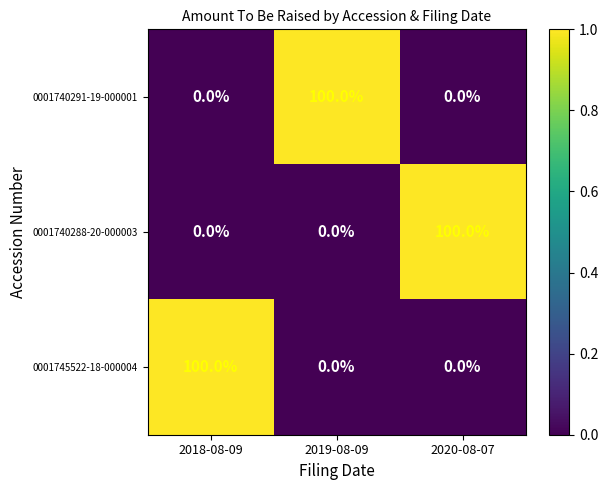

Is the value of 0001745522-18-000004 at 2020-08-07 greater than the value of 0001740291-19-000001 at 2019-08-09?

No